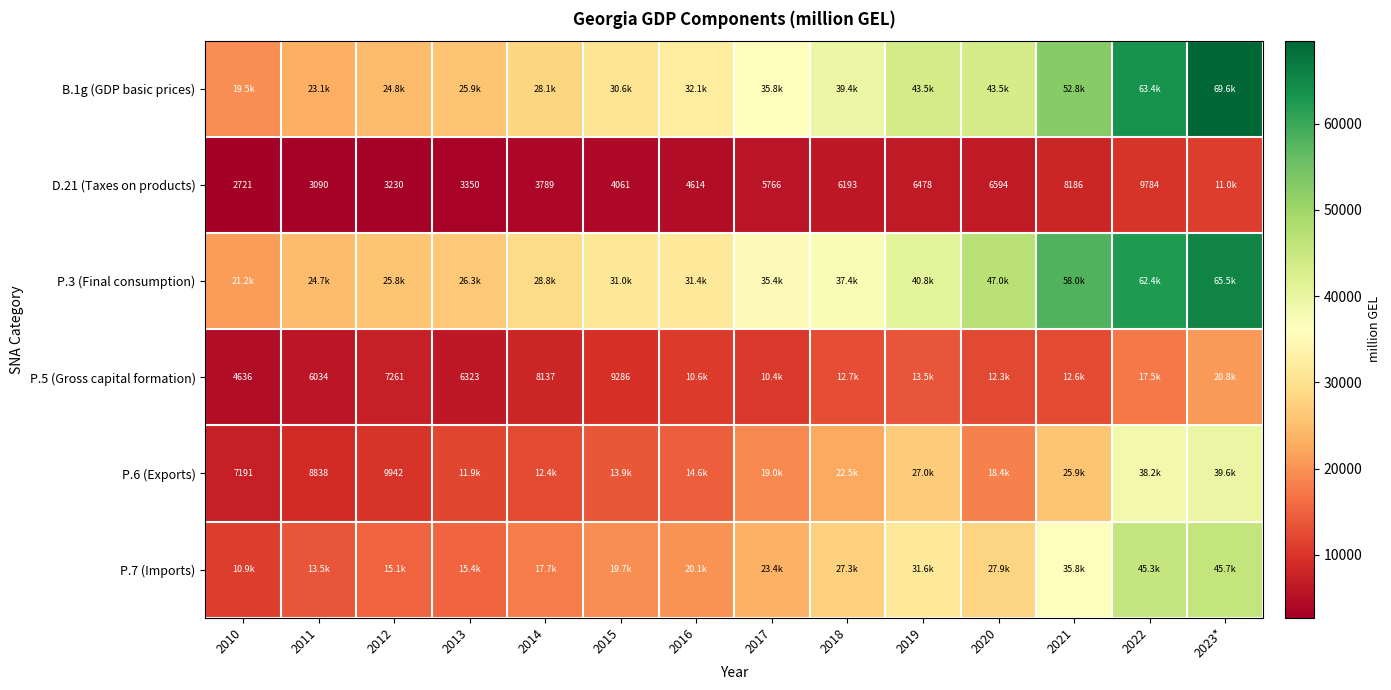

What is the maximum value for P.7 (Imports)?

45682.5